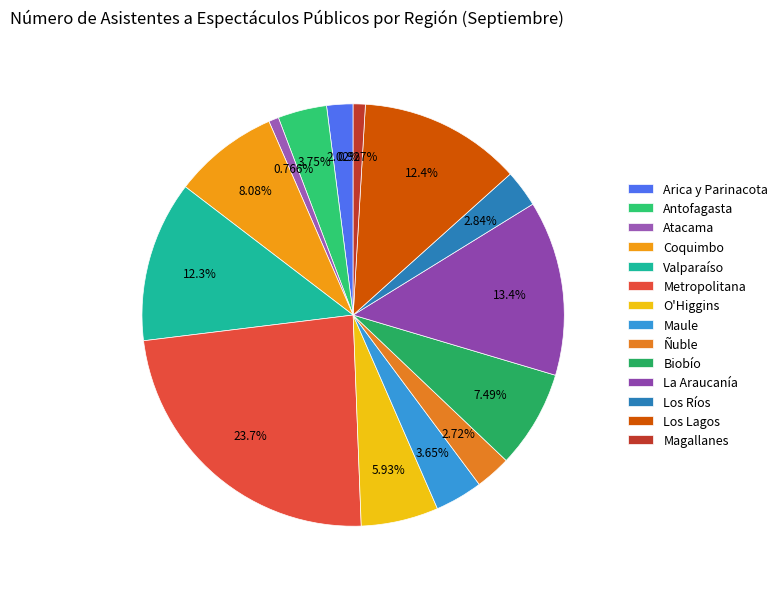

Does Los Ríos account for over 50% of the chart?

No